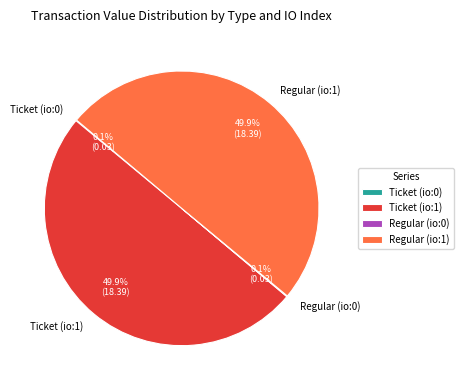

What portion of the pie excludes Ticket (io:1)?

50.1%